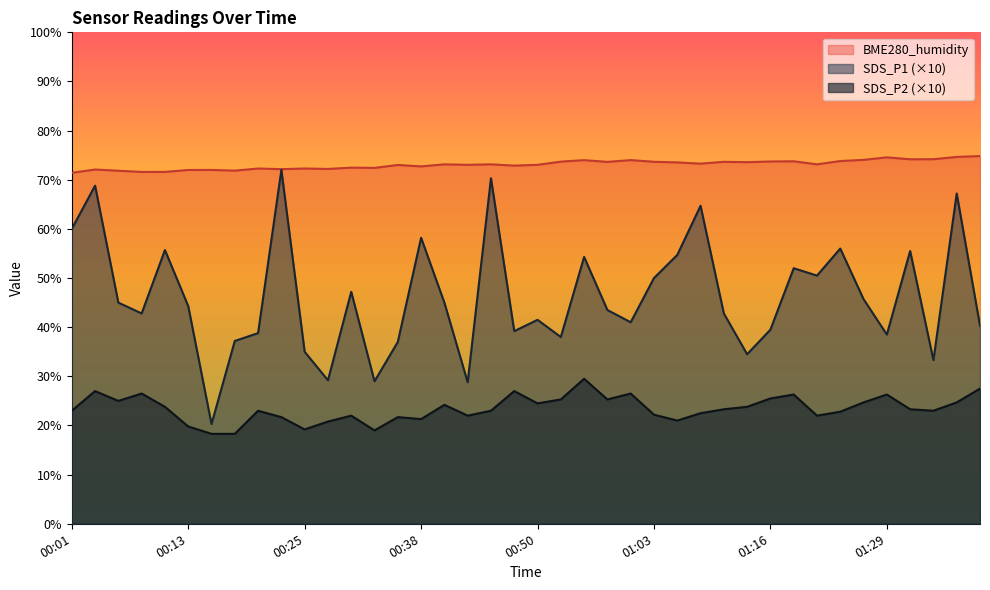

How many data points does each series have?

40